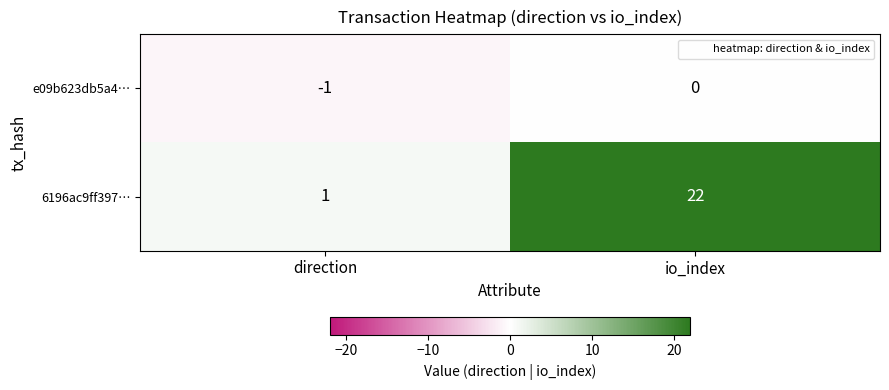

What is the sum of all 6196ac9ff397… values?

23